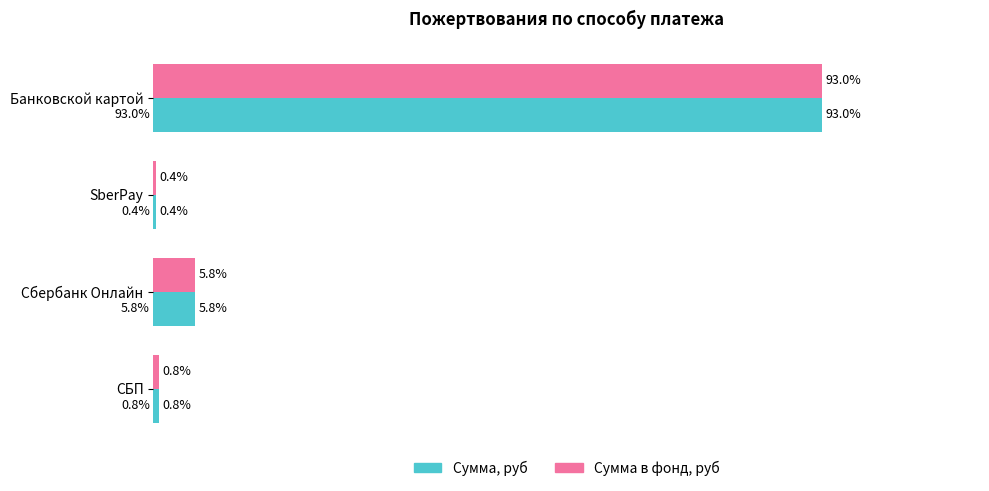

At which category is the sum across all series the highest?

Банковской картой